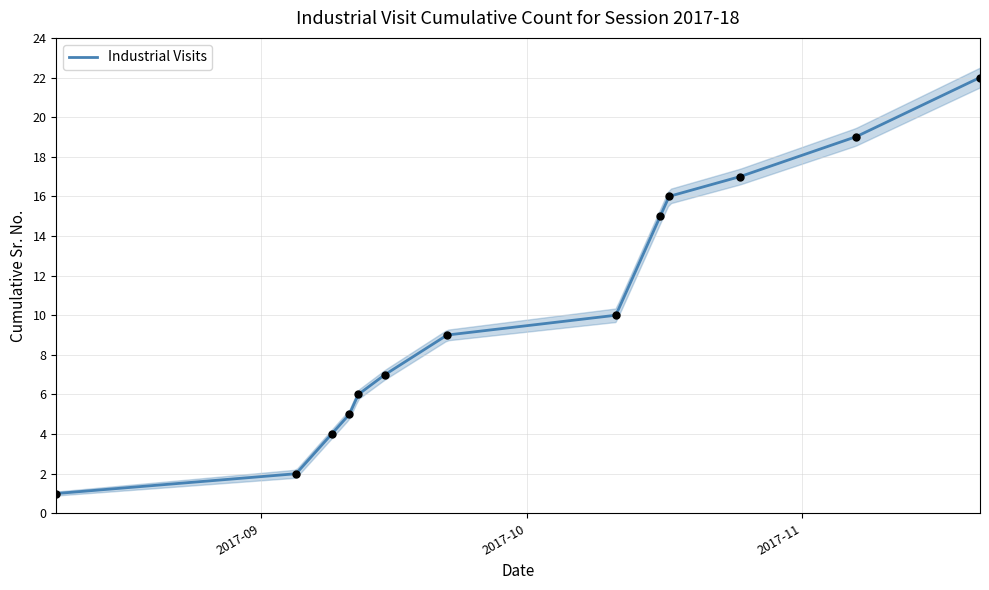

Between 2017-11-21 and 2017-09-11, which is larger?

2017-11-21